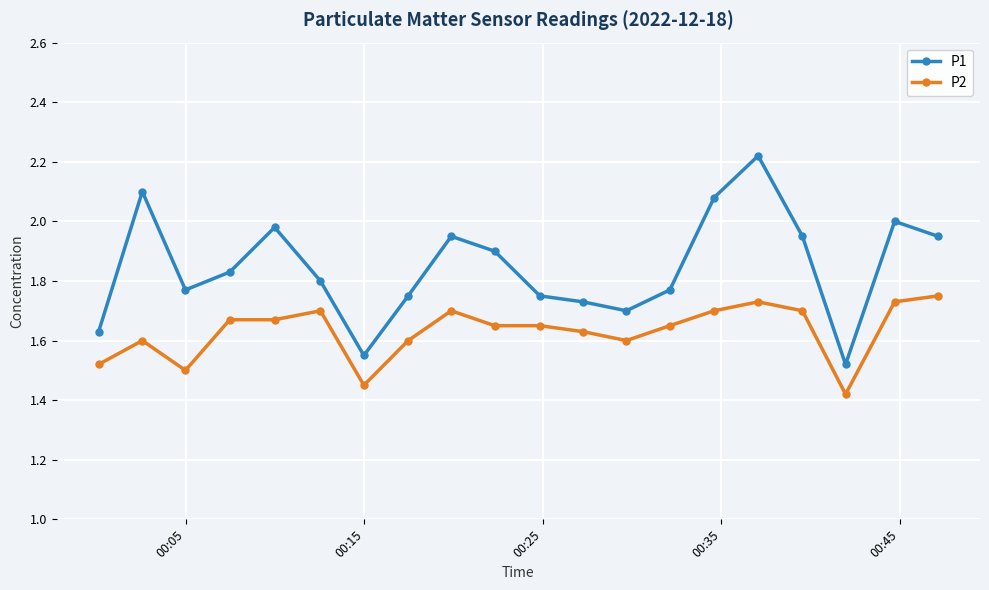

Which series has the largest range (max minus min)?

P1